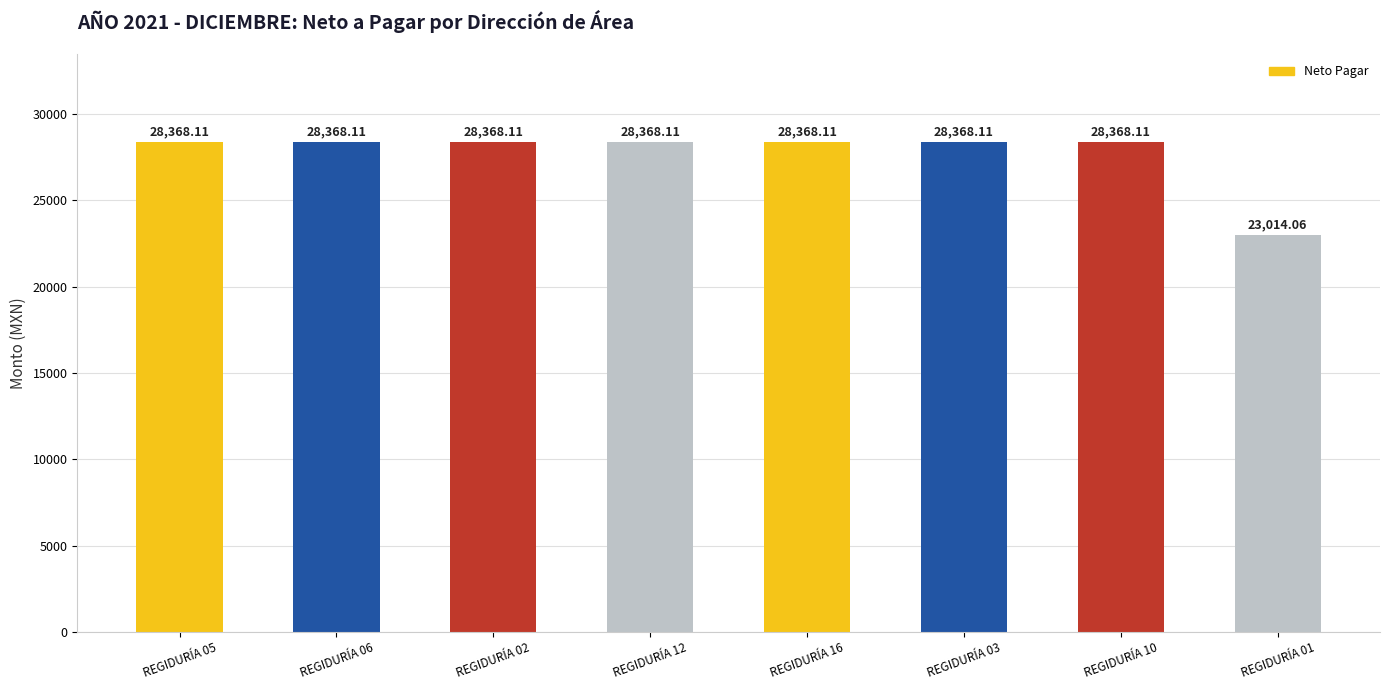

What is the sum of all values?

221590.8